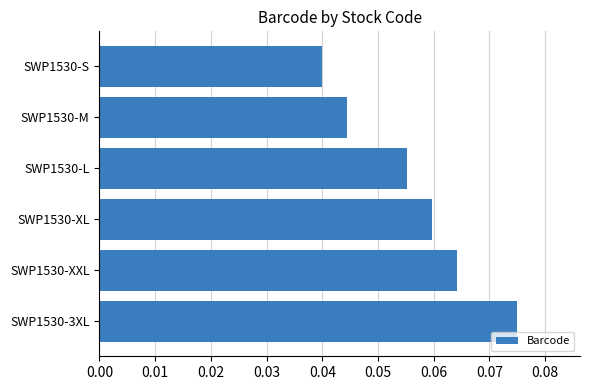

Which has a higher value, SWP1530-M or SWP1530-XL?

SWP1530-XL